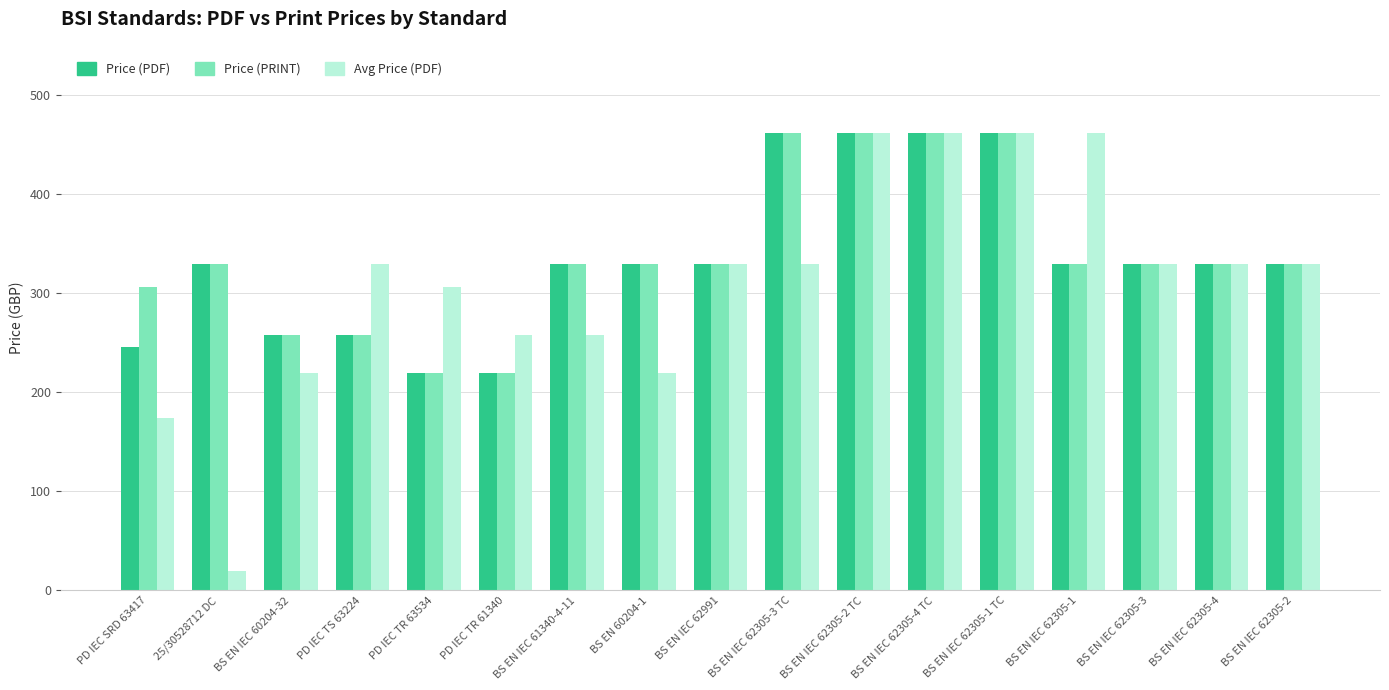

What position from the left is BS EN IEC 62305-2 TC?

11